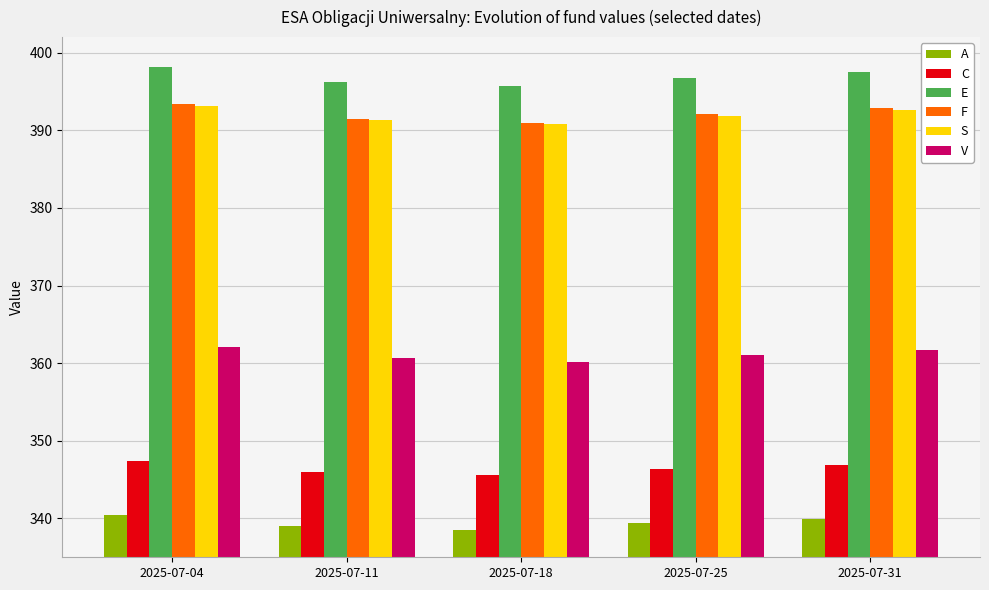

True or false: V has a value of 231.7 at 2025-07-04.

False